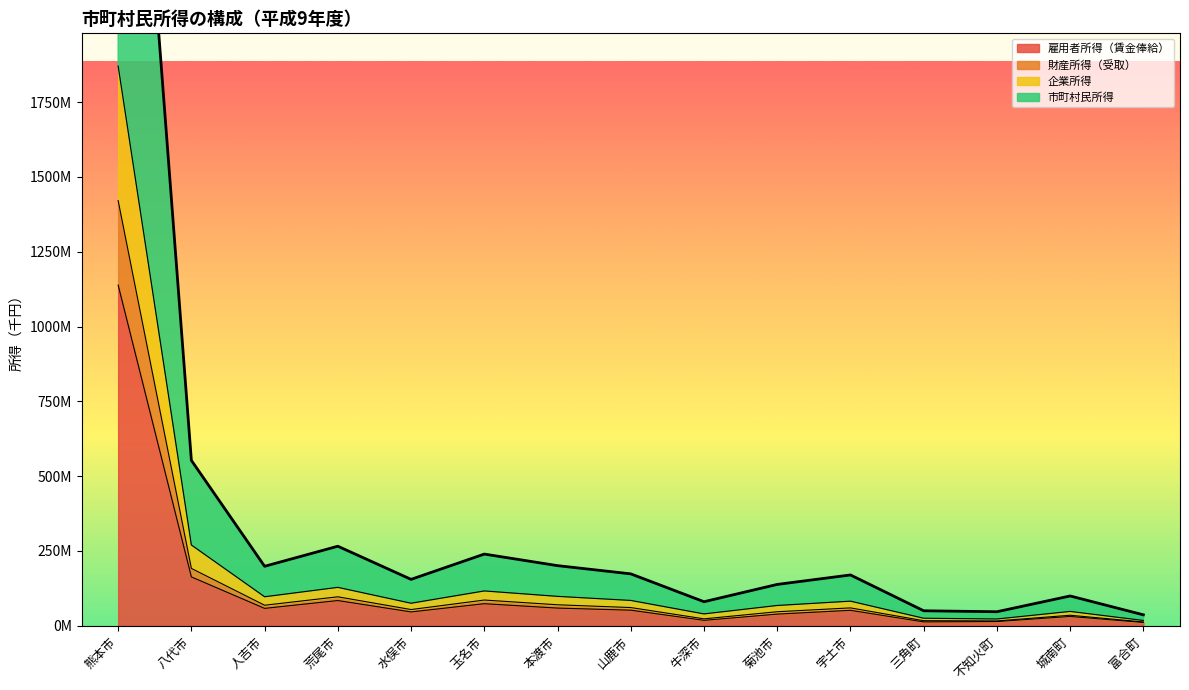

What is the label of the 4th point from the right?

三角町